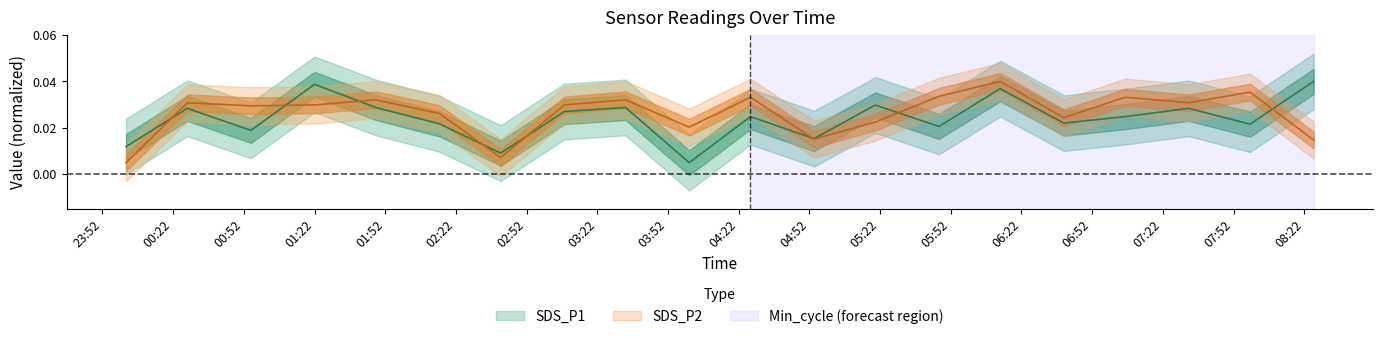

The SDS_P1 series shows 0.0 at 2021/10/26 04:54. True or false?

True